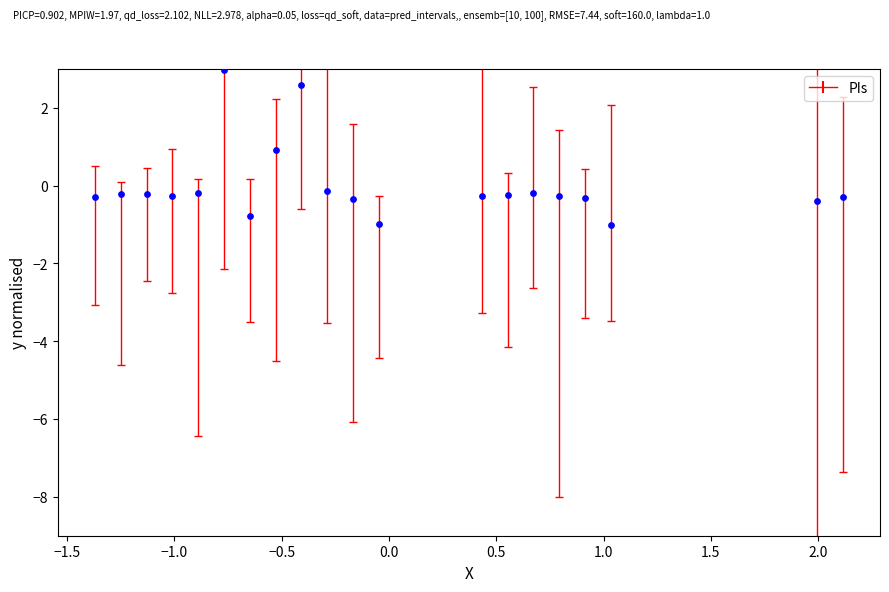

What is the range of X values (max minus min)?

3.5